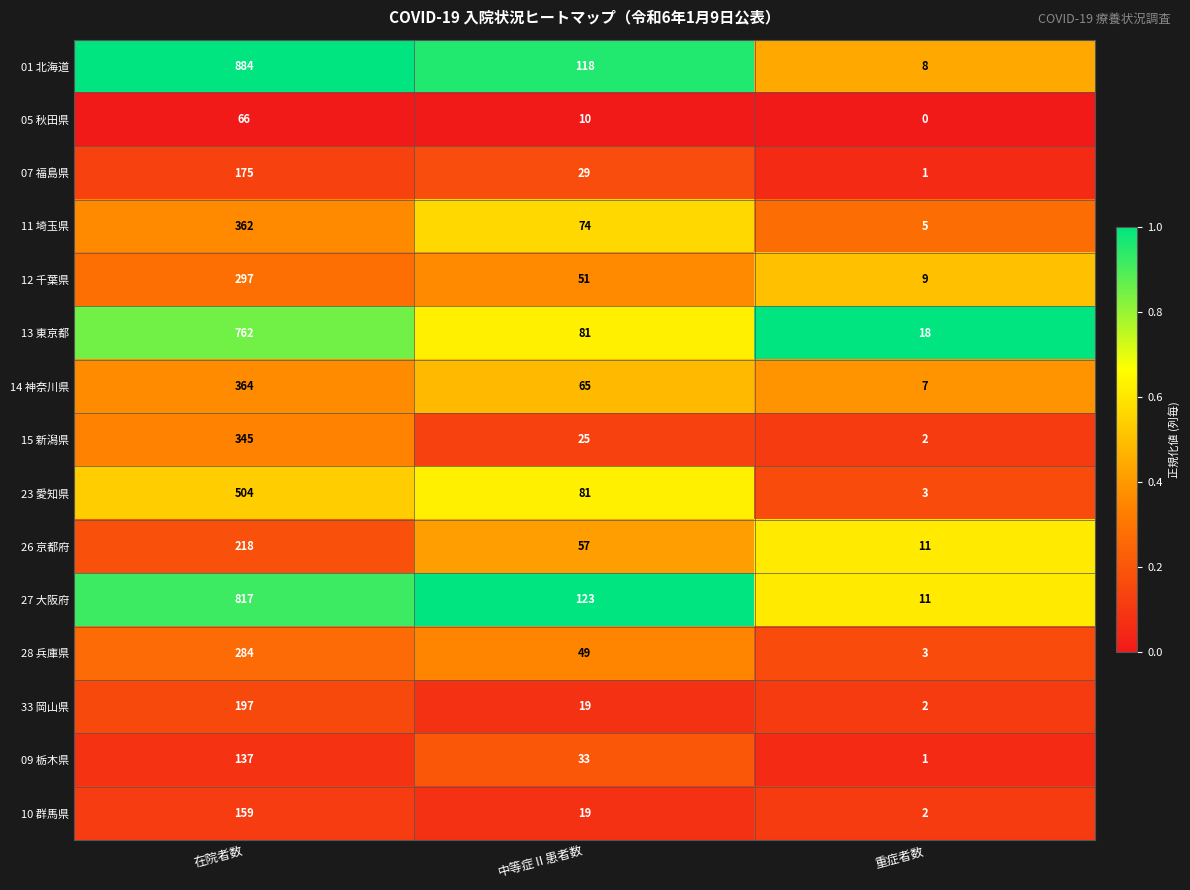

Which category has the lowest value in the 23 愛知県 series?

重症者数